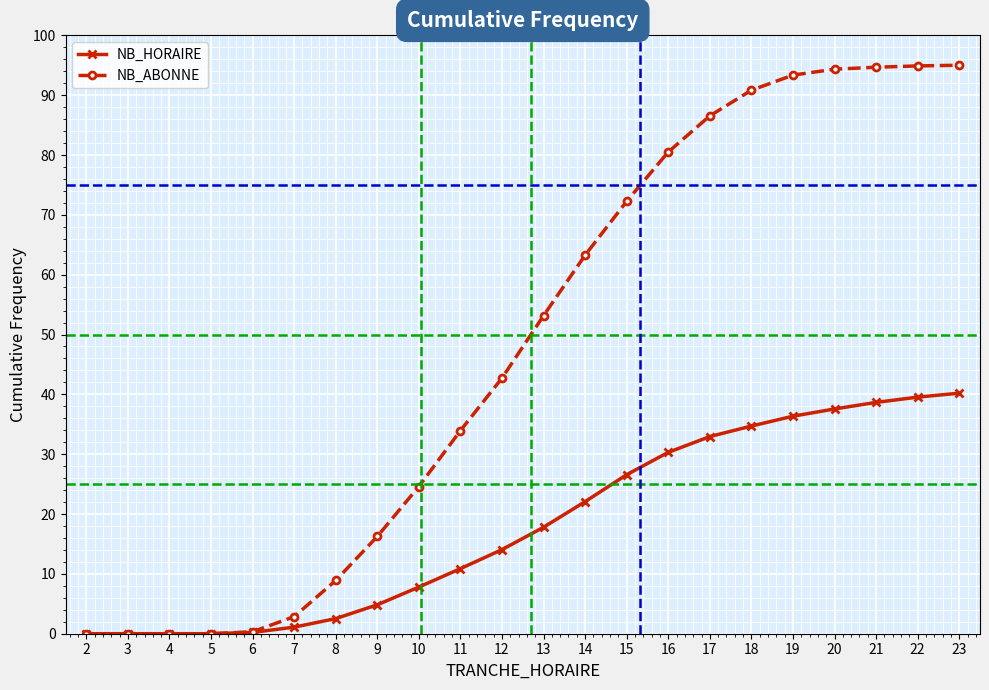

Which series changed the most between 3 and 12?

NB_ABONNE